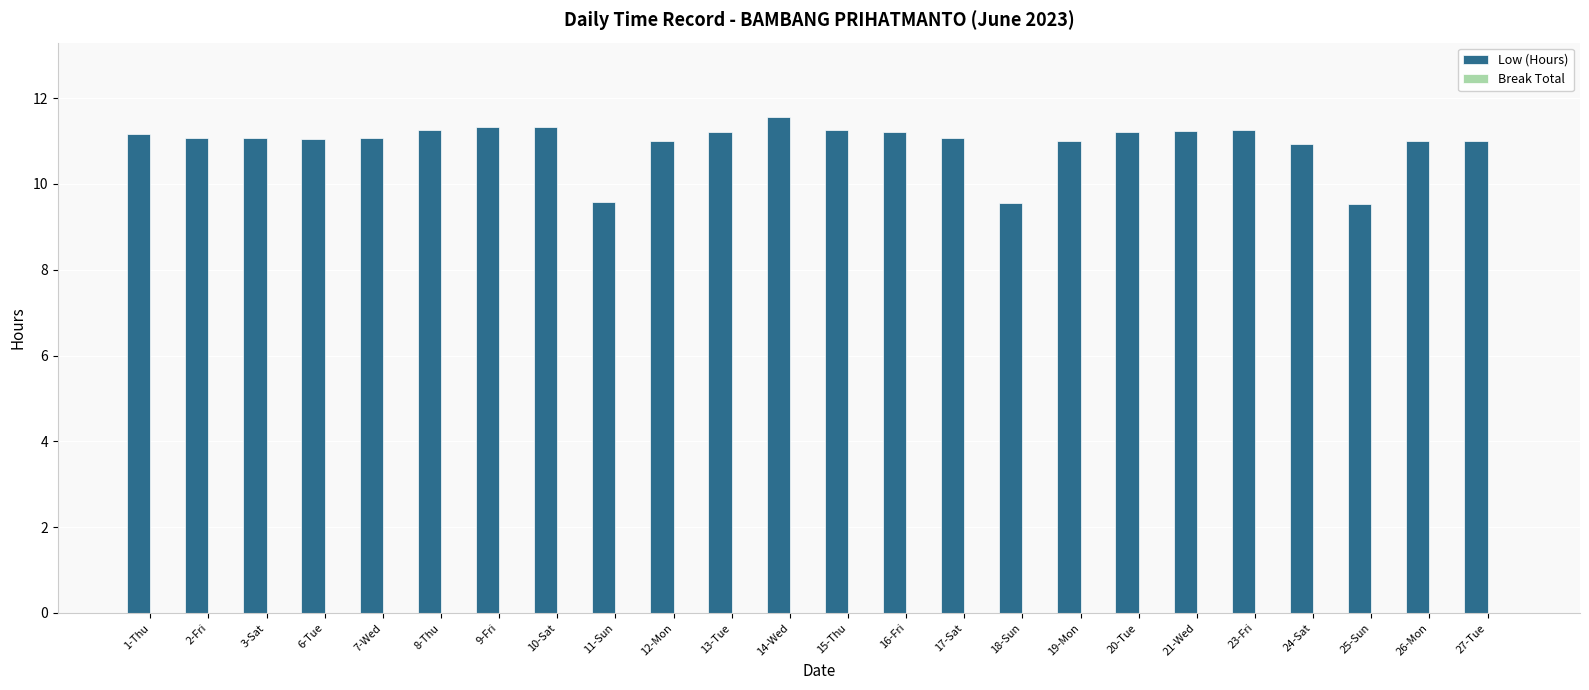

Does the chart contain any negative values?

No